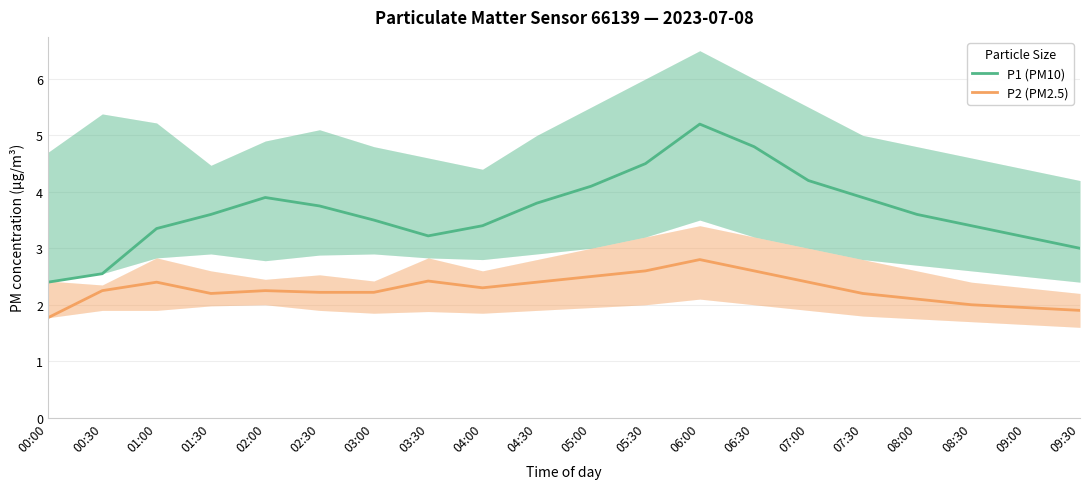

Read the P2 (PM2.5) value at 04:00.

2.3